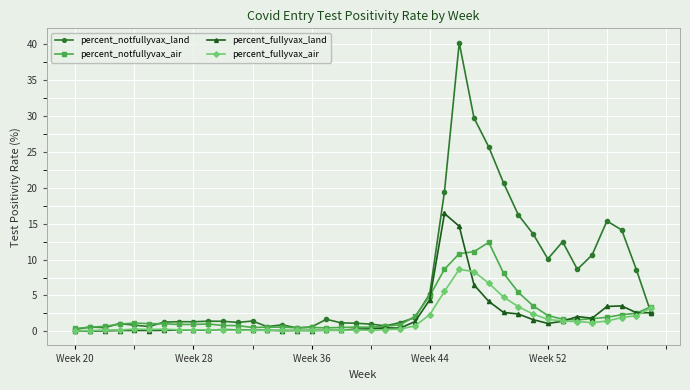

What is the value of the percent_notfullyvax_air point at the 22nd from the left?

0.7